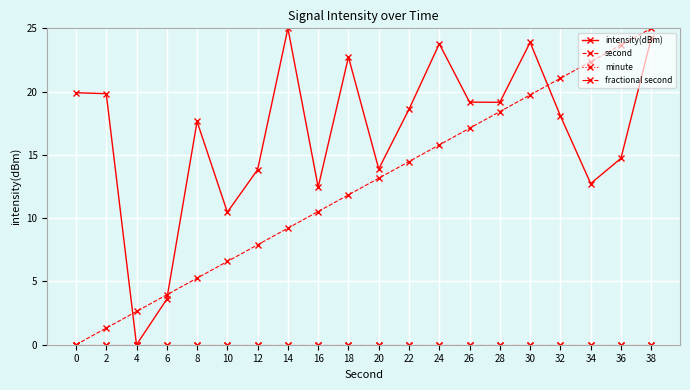

What is the total value across all series at 4?

2.6